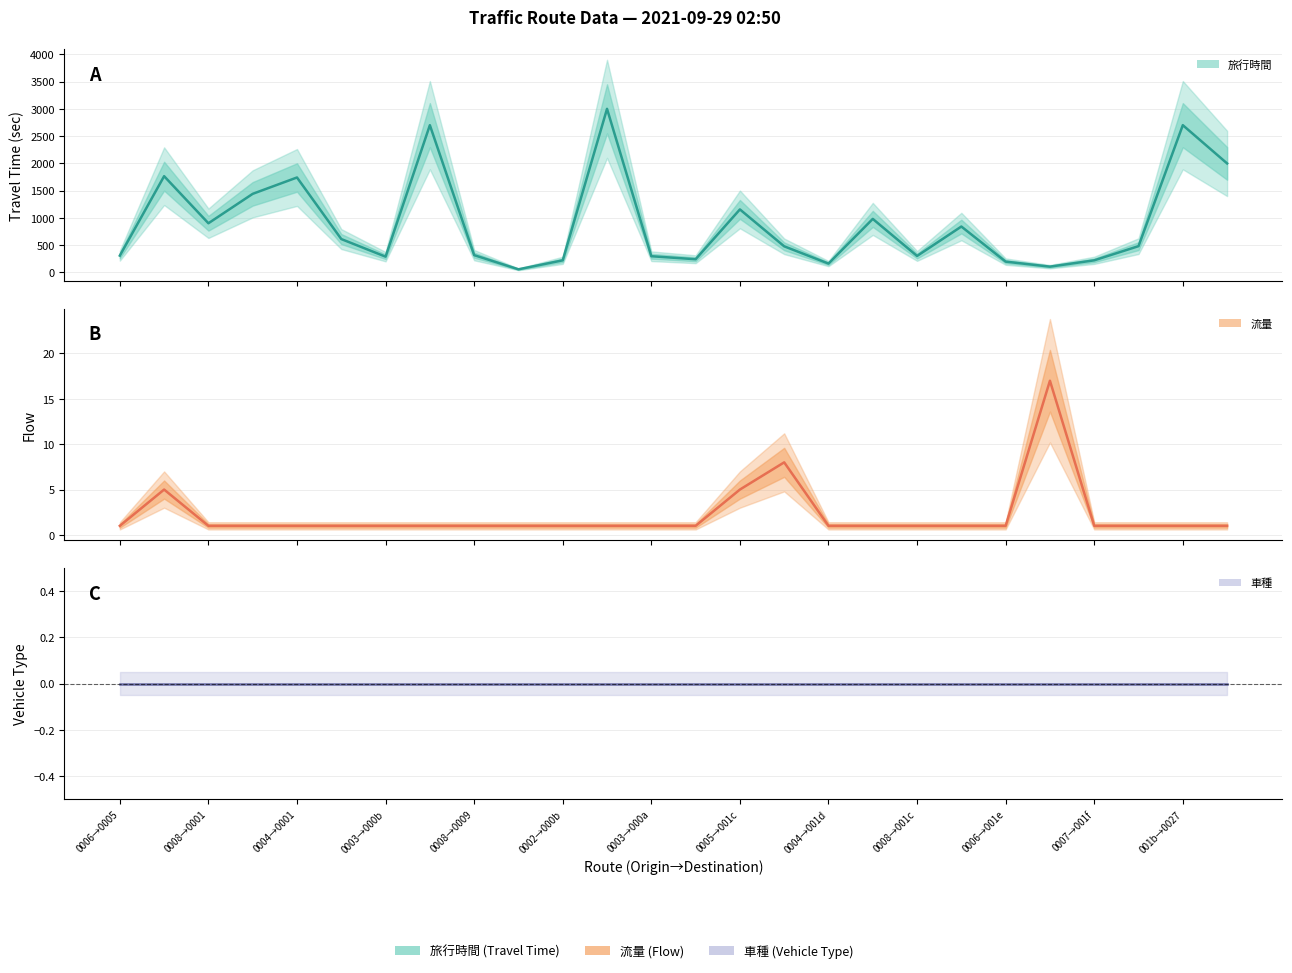

True or false: 流量 and 車種 cross at least once.

False